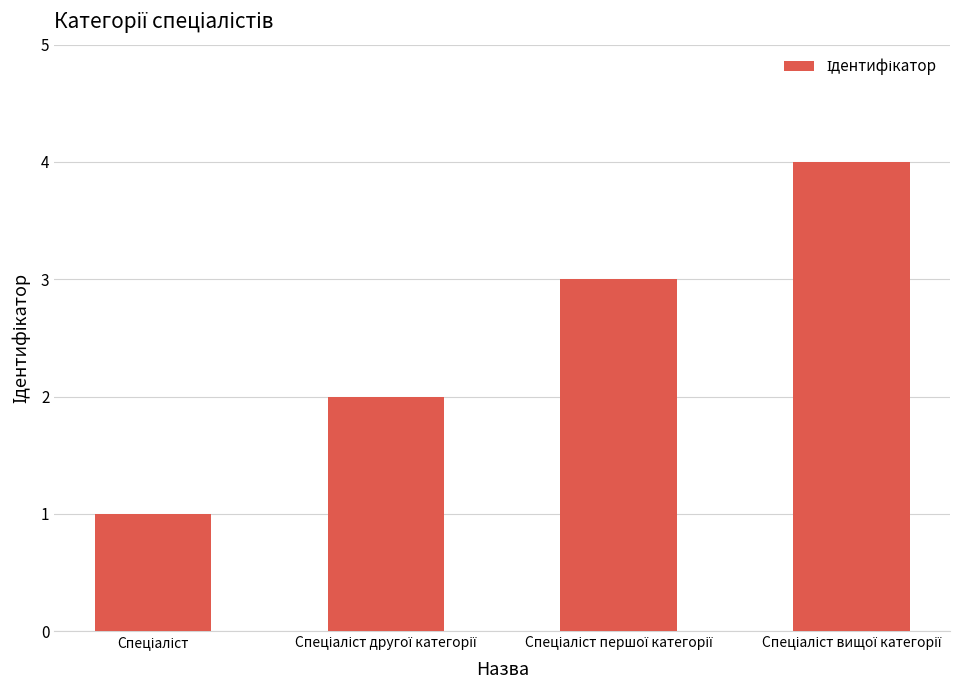

What is the sum of all values?

10